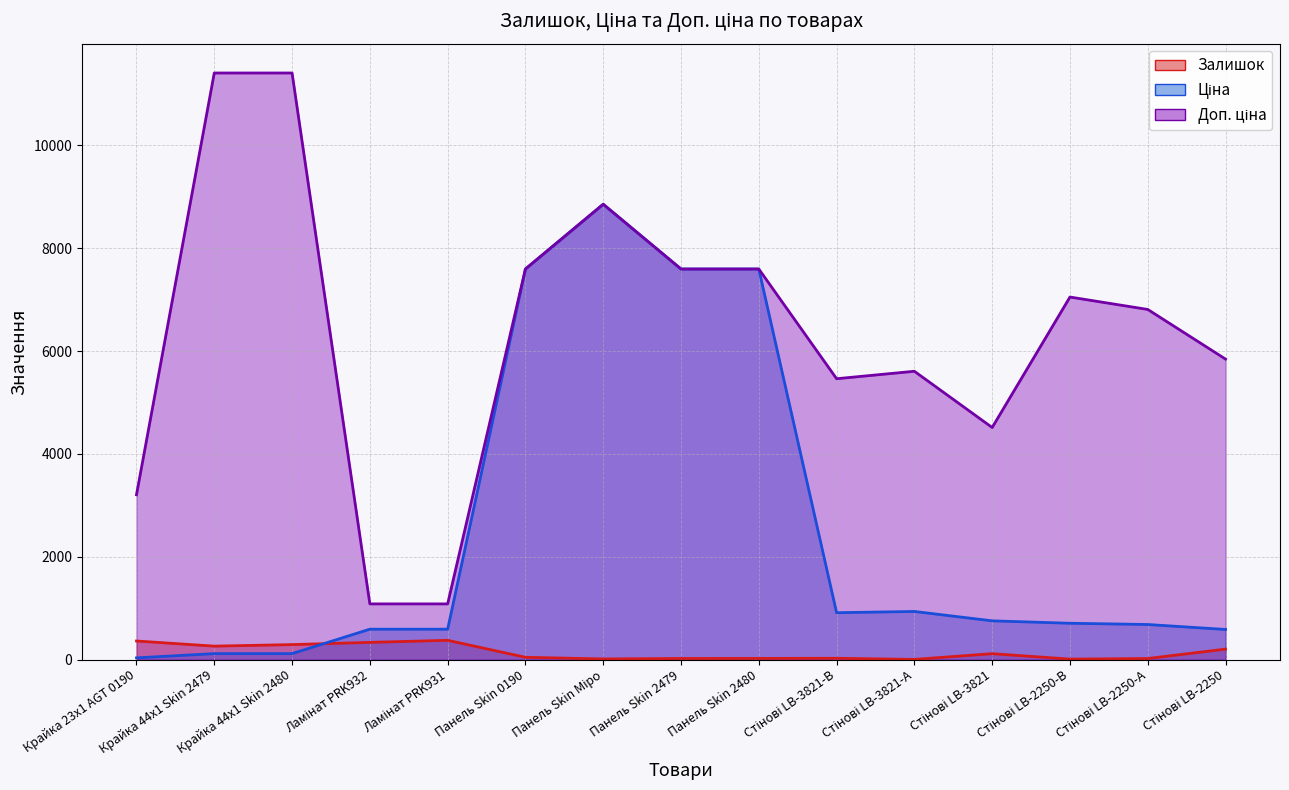

Reading left to right, what are all the values shown in this chart?

Залишок: Крайка 23x1 AGT 0190=360.0	Крайка 44x1 Skin 2479=260.0	Крайка 44x1 Skin 2480=290.0	Ламінат PRK932=333.0	Ламінат PRK931=373.0	Панель Skin 0190=43.0	Панель Skin Міро=11.0	Панель Skin 2479=20.0	Панель Skin 2480=21.0	Стінові LB-3821-В=24.0	Стінові LB-3821-А=2.0	Стінові LB-3821=113.0	Стінові LB-2250-В=8.0	Стінові LB-2250-А=19.0	Стінові LB-2250=202.0
Ціна: Крайка 23x1 AGT 0190=32.0	Крайка 44x1 Skin 2479=114.1	Крайка 44x1 Skin 2480=114.1	Ламінат PRK932=589.9	Ламінат PRK931=589.9	Панель Skin 0190=7596.5	Панель Skin Міро=8856.7	Панель Skin 2479=7596.5	Панель Skin 2480=7596.5	Стінові LB-3821-В=910.4	Стінові LB-3821-А=934.5	Стінові LB-3821=752.2	Стінові LB-2250-В=705.1	Стінові LB-2250-А=681.0	Стінові LB-2250=584.4
Доп. ціна: Крайка 23x1 AGT 0190=3205.0	Крайка 44x1 Skin 2479=11410.0	Крайка 44x1 Skin 2480=11410.0	Ламінат PRK932=1081.7	Ламінат PRK931=1081.7	Панель Skin 0190=7596.5	Панель Skin Міро=8856.7	Панель Skin 2479=7596.5	Панель Skin 2480=7596.5	Стінові LB-3821-В=5462.3	Стінові LB-3821-А=5607.2	Стінові LB-3821=4513.3	Стінові LB-2250-В=7051.3	Стінові LB-2250-А=6809.8	Стінові LB-2250=5843.9